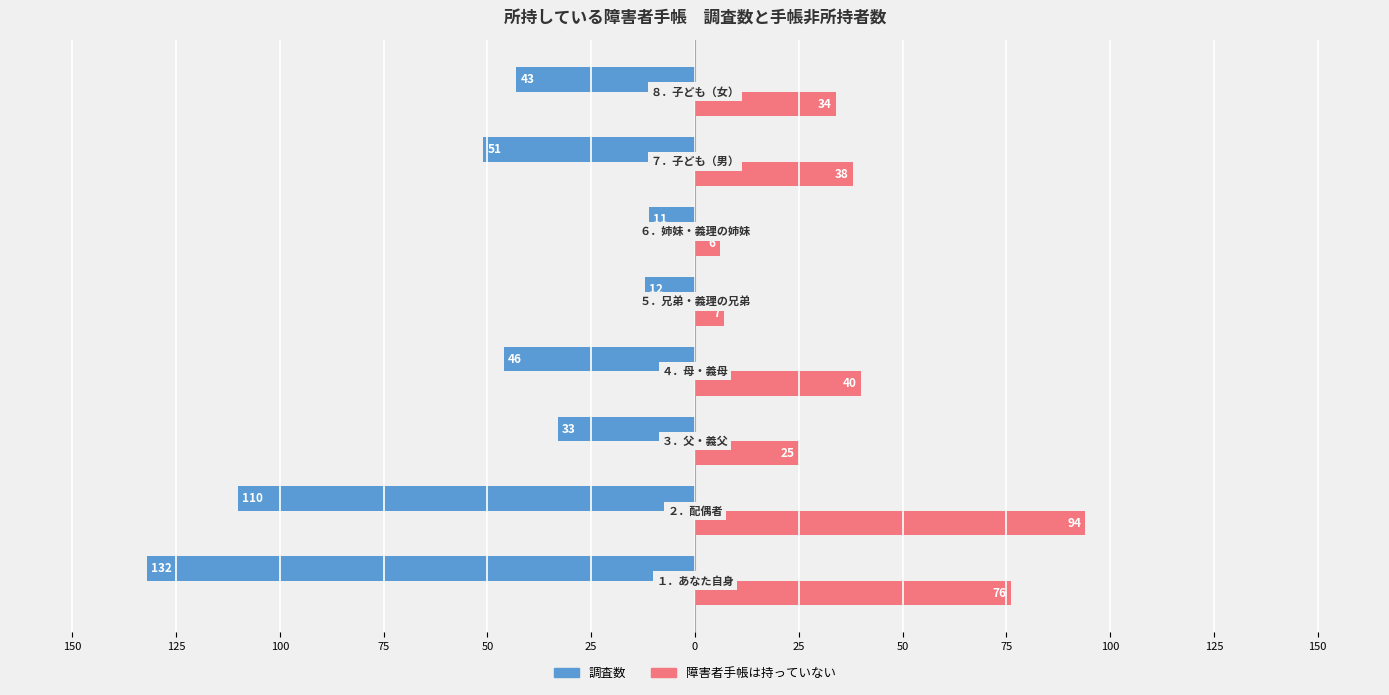

What are all the series names shown in the legend?

調査数, 障害者手帳は持っていない